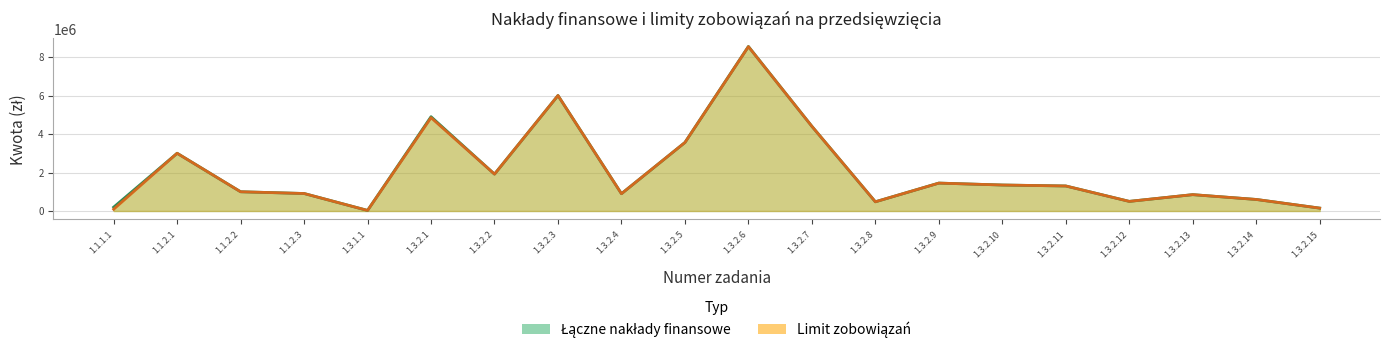

Which series has the widest spread of values?

Łączne nakłady finansowe